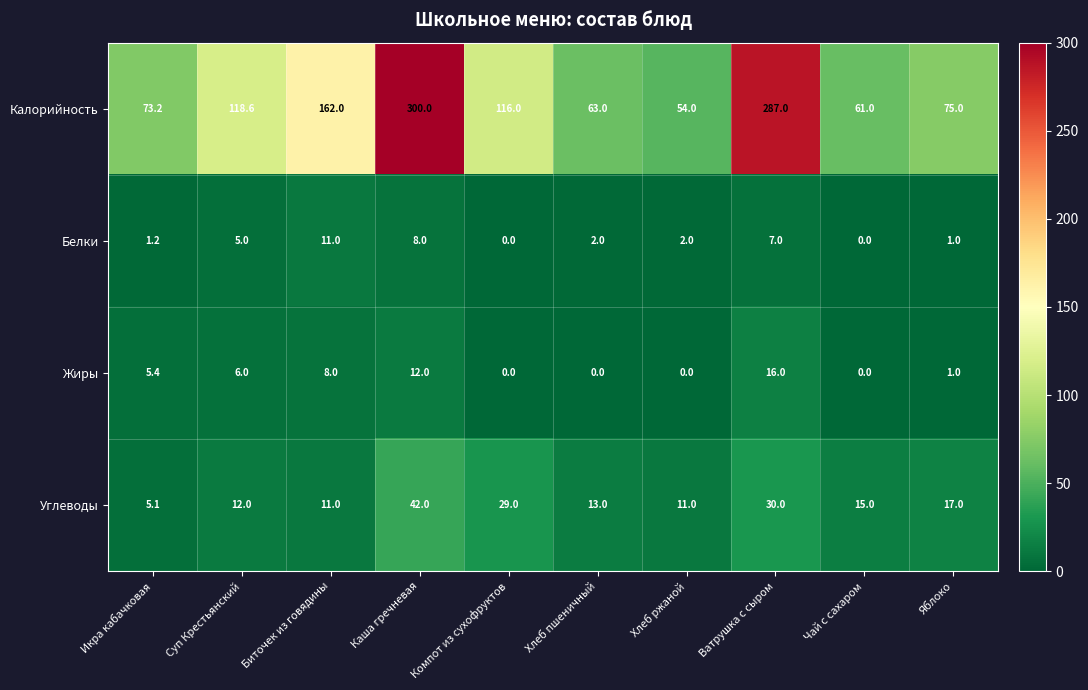

What is the highest value of the Углеводы series?

42.0